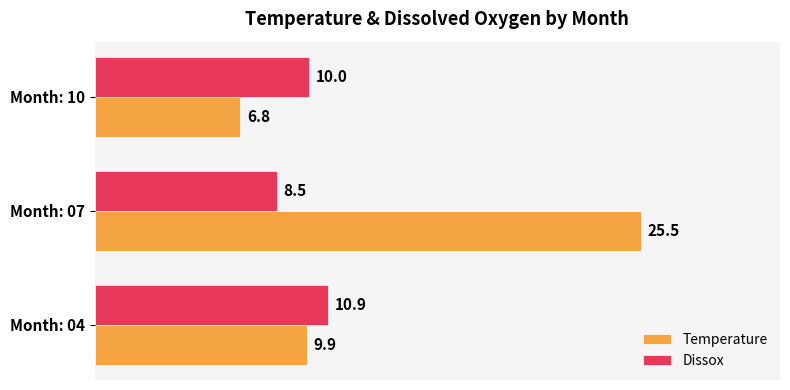

Count the number of data series in this chart.

2